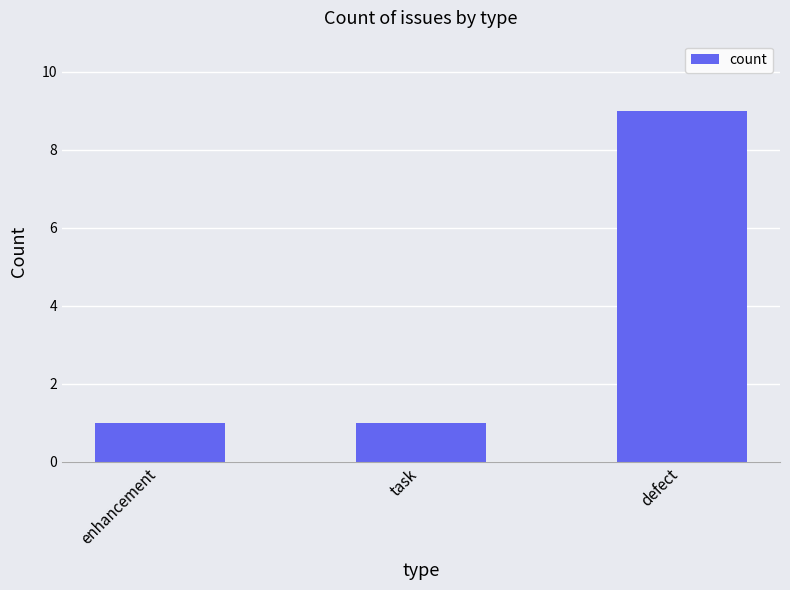

True or false: the data shows 2 at enhancement.

False